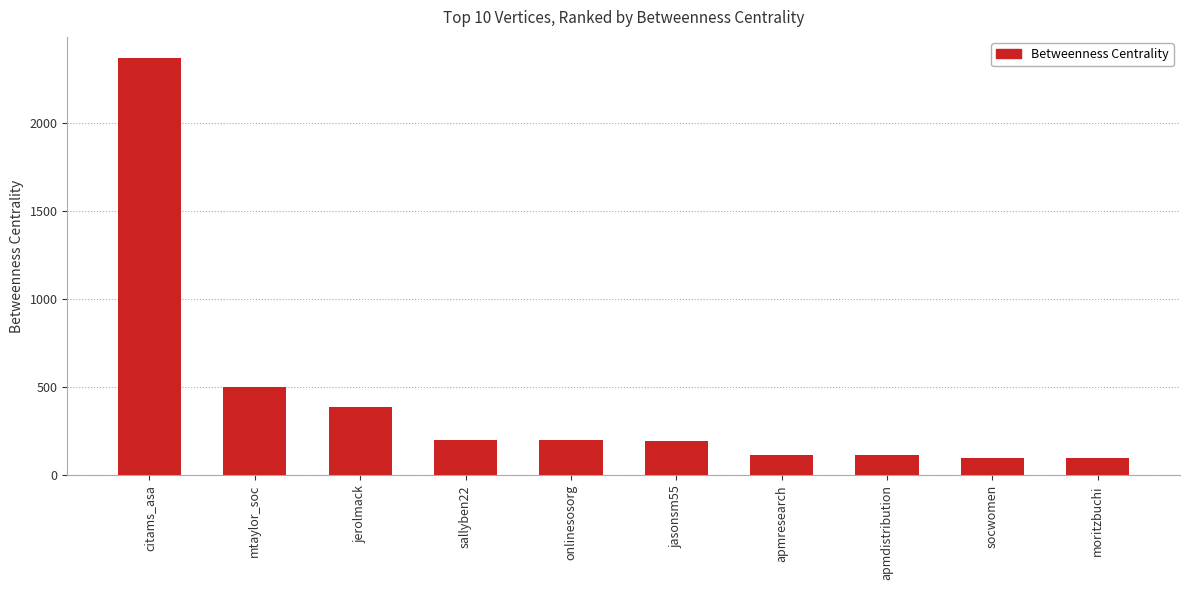

Where does the data first go above 198?

citams_asa